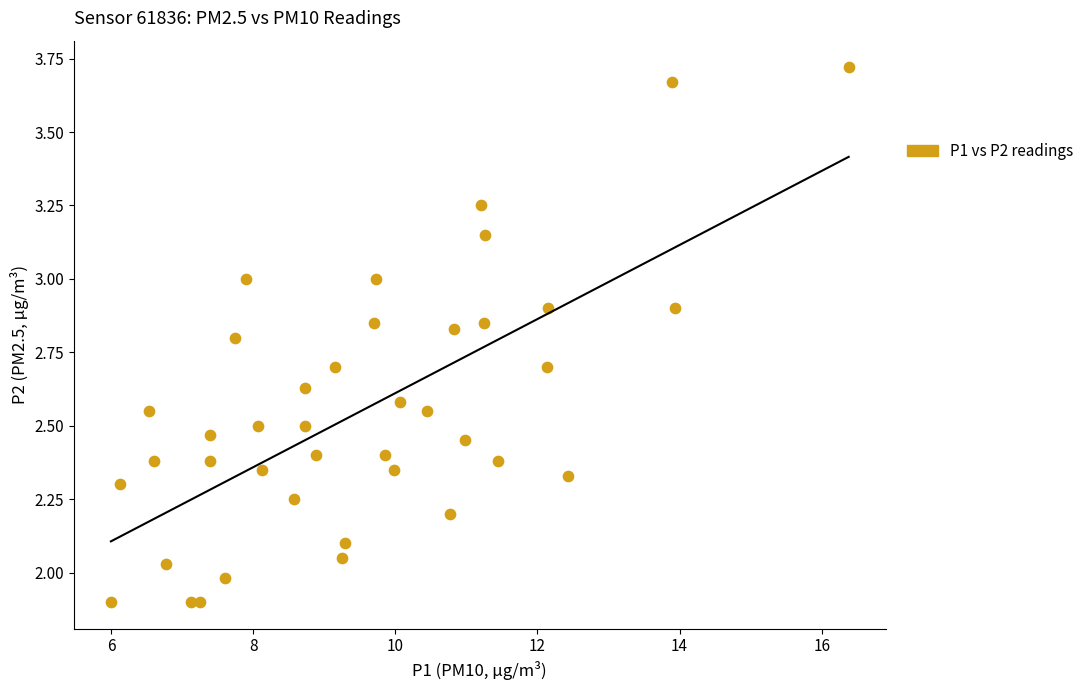

What is the range of X values (max minus min)?

10.4